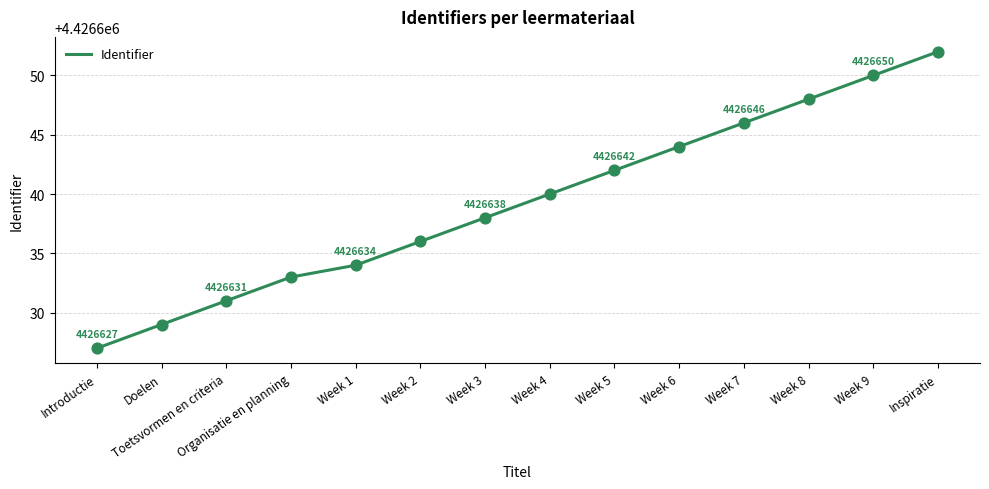

Approximately how many times larger is the value at Week 7 compared to Week 8?

1.0